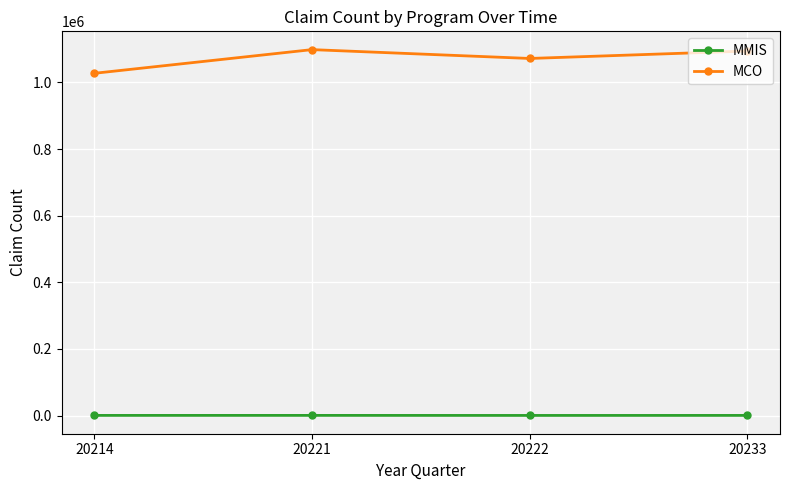

Rank the series by their average value, from lowest to highest.

MMIS, MCO